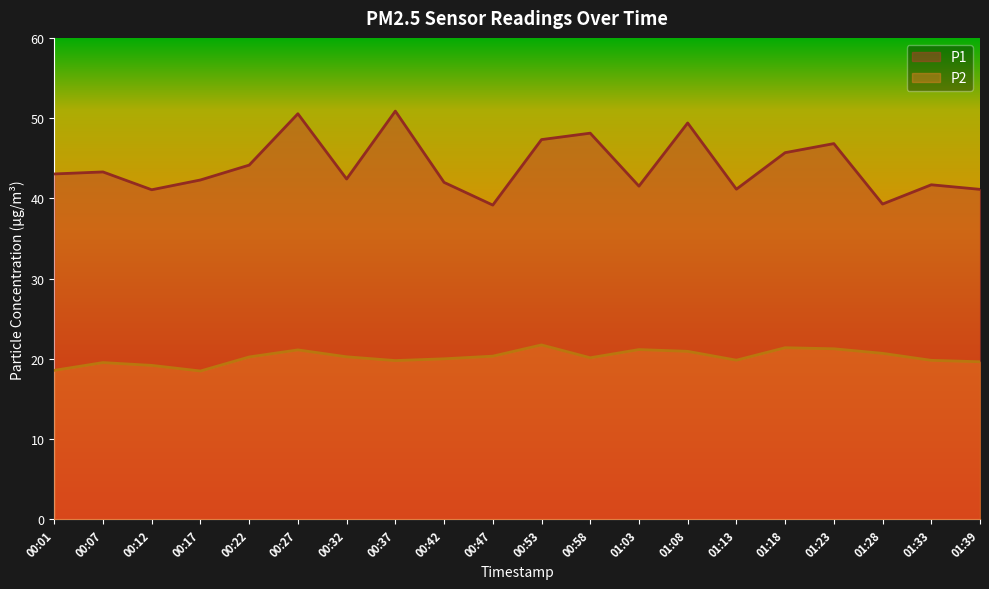

Between 00:32 and 01:13, which series saw the biggest shift?

P1